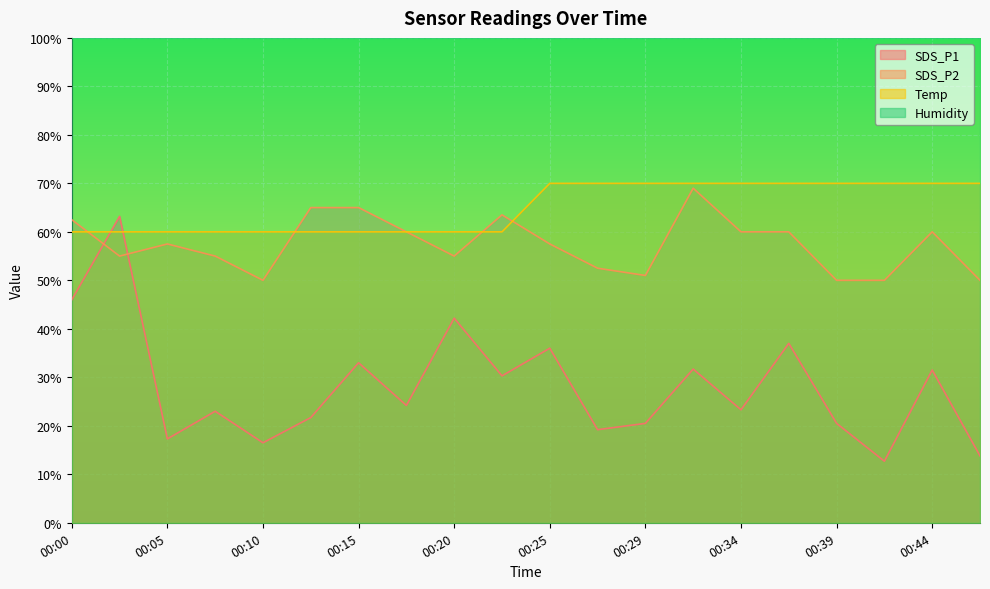

Rank the series by their maximum value, from lowest to highest.

SDS_P1, SDS_P2, Temp, Humidity